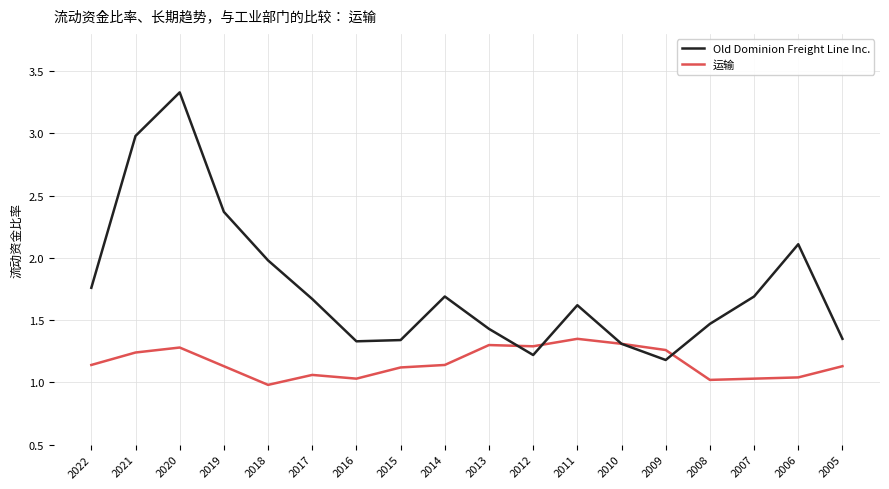

Is the value of 运输 at 2021 greater than the value of Old Dominion Freight Line Inc. at 2020?

No